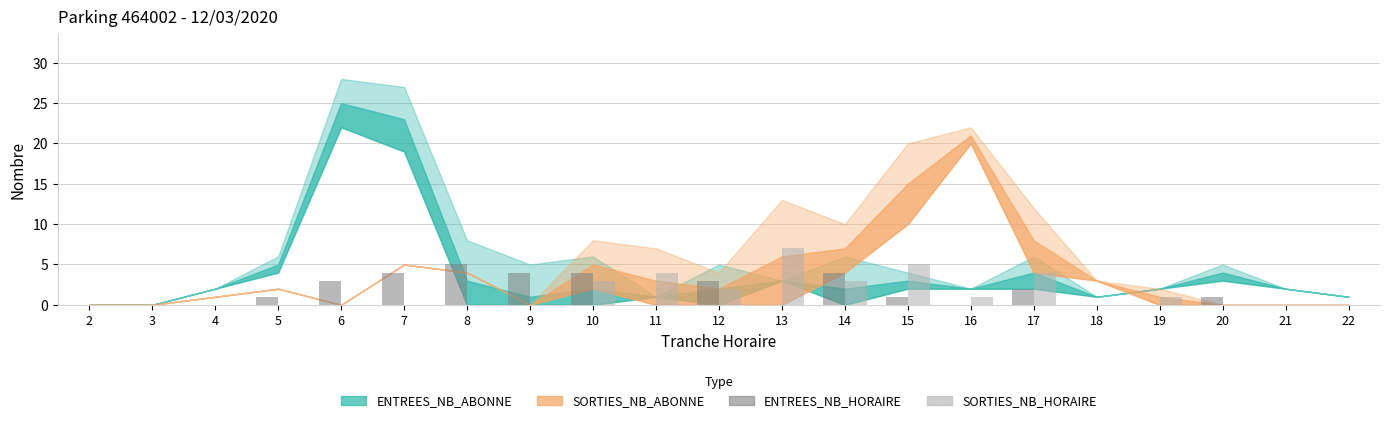

Between 9 and 22, which series saw the biggest shift?

ENTREES_NB_HORAIRE